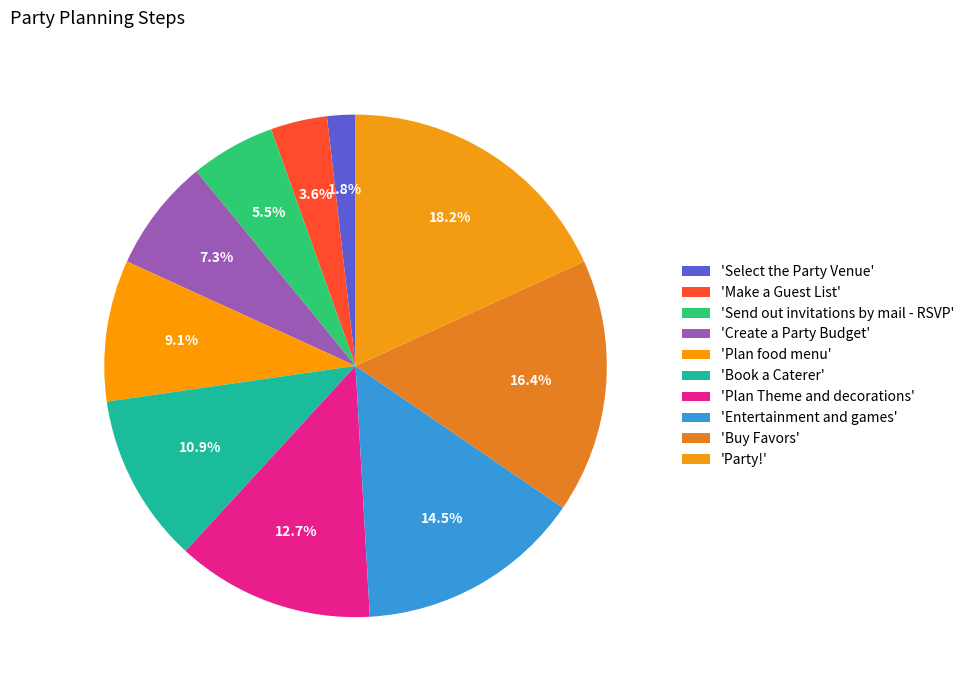

Count the number of slices in the pie.

10